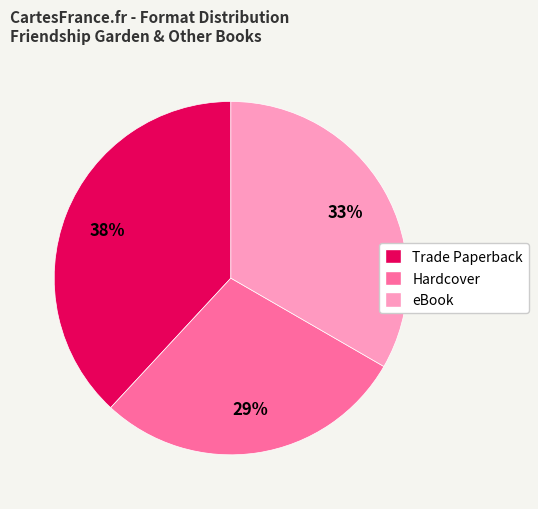

To the nearest percent, what is the combined percentage of eBook and Trade Paperback?

71%